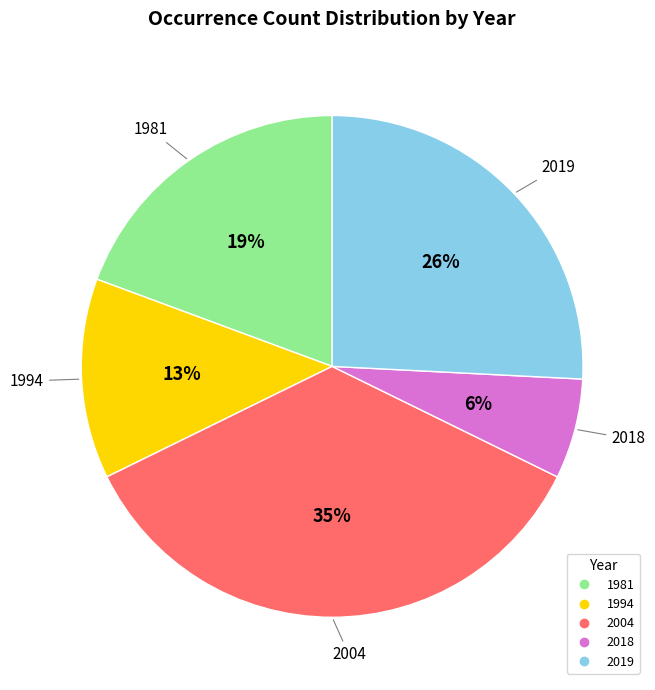

To the nearest percent, what is the difference between the largest and smallest slice percentages?

29%